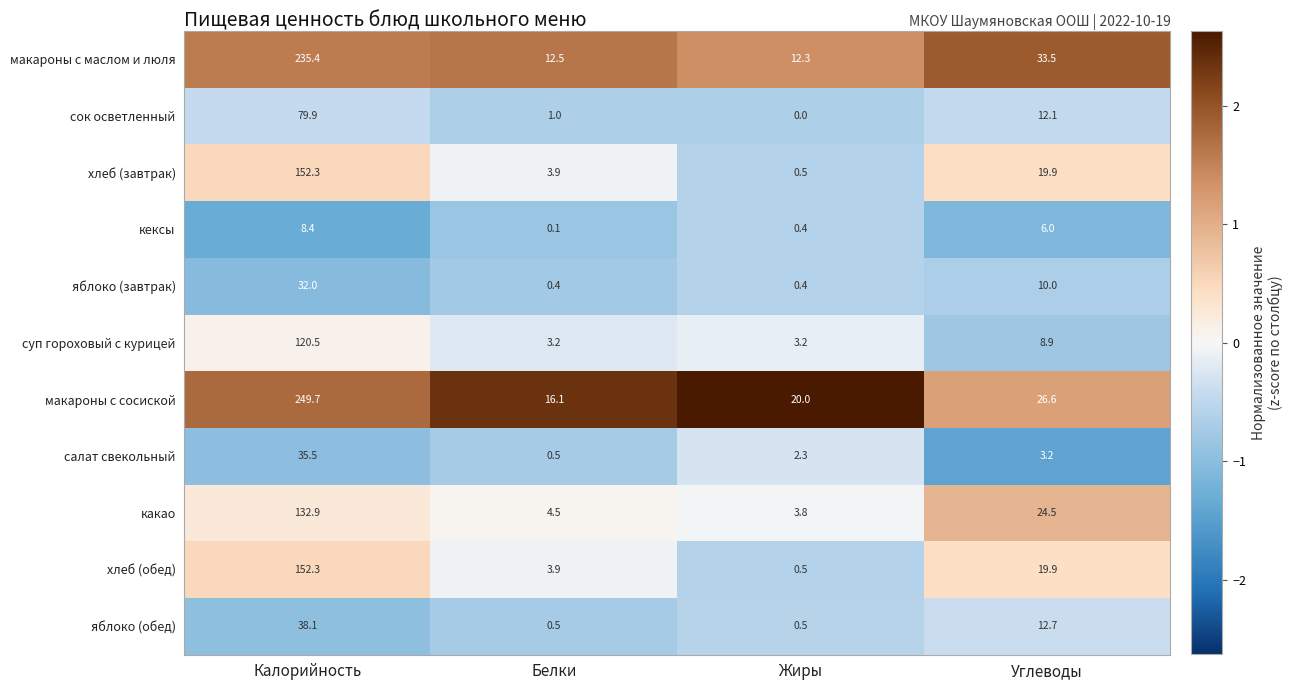

Is it true that кексы equals 0.4 at Жиры?

True